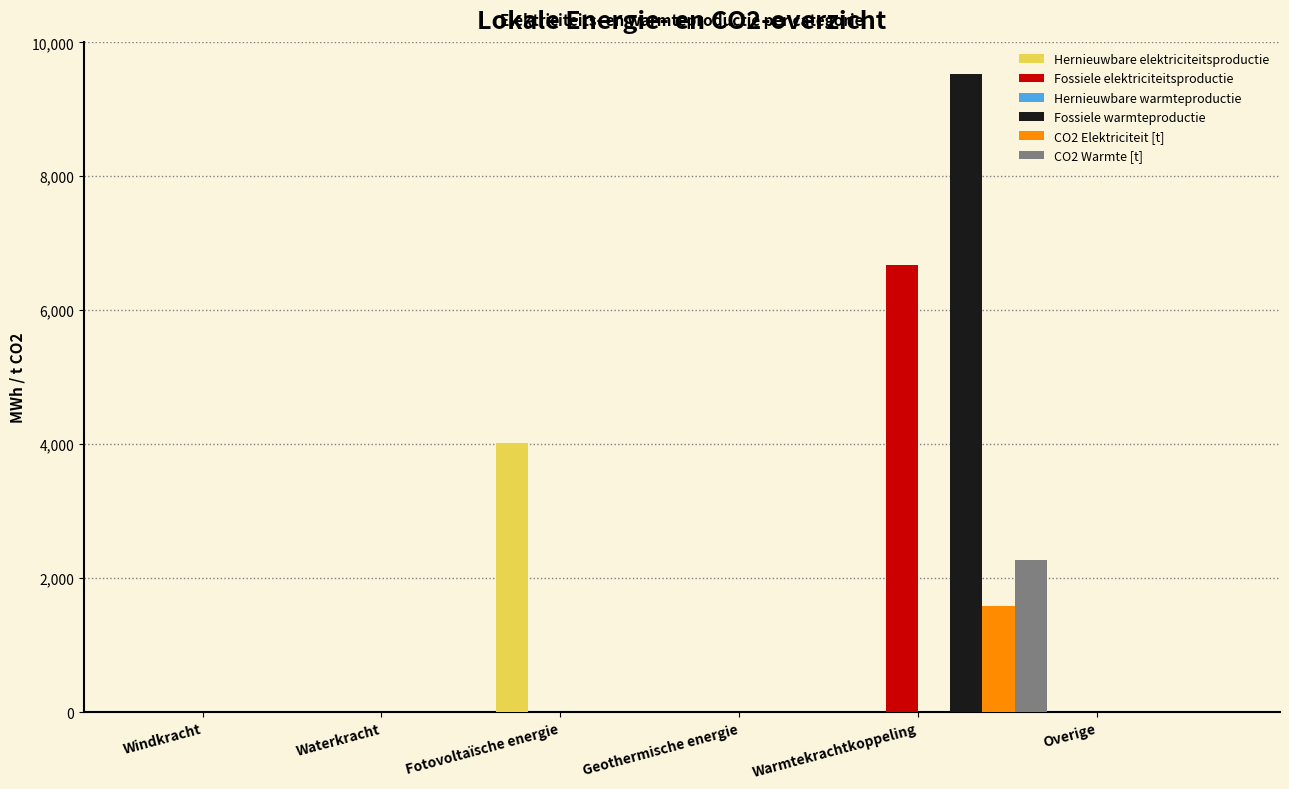

How many distinct data groups are displayed?

5